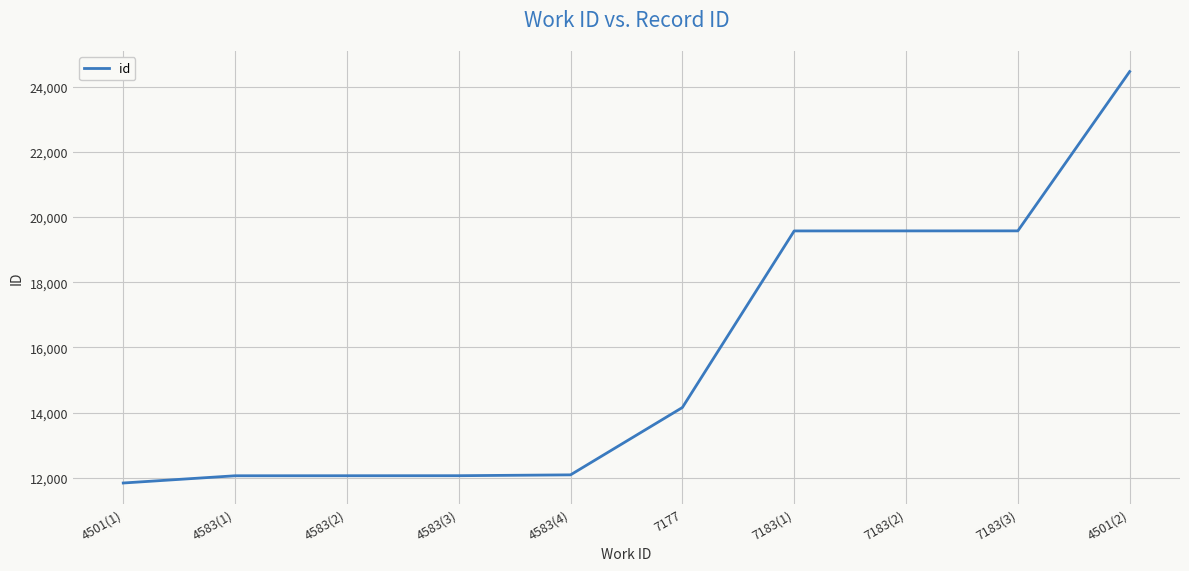

What is the maximum value shown in the chart?

24460